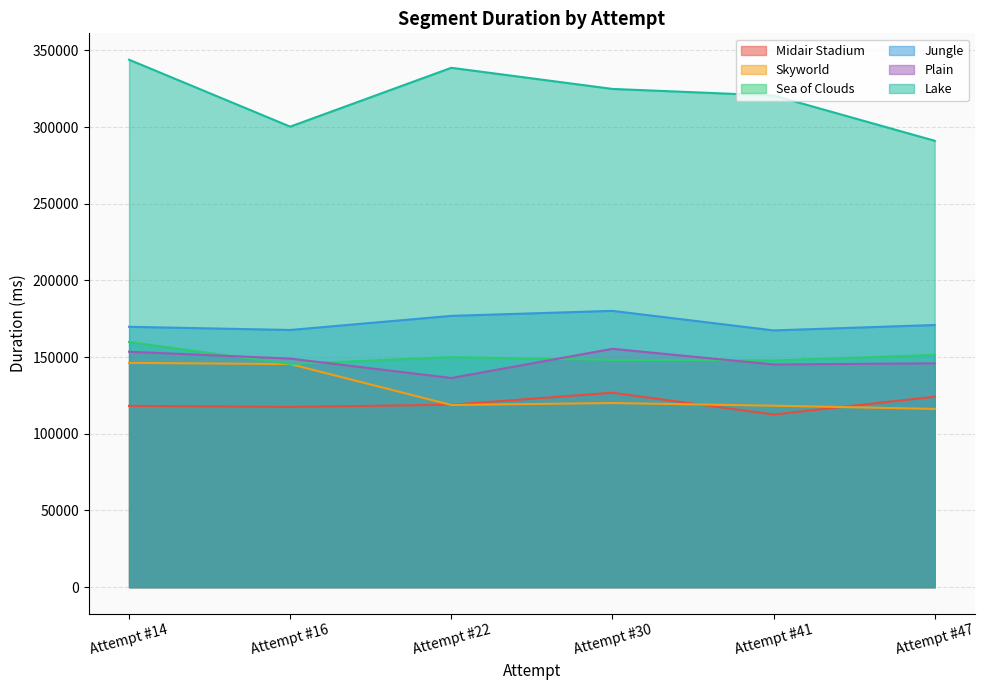

What is the value of the Midair Stadium point at the 5th from the left?

112567